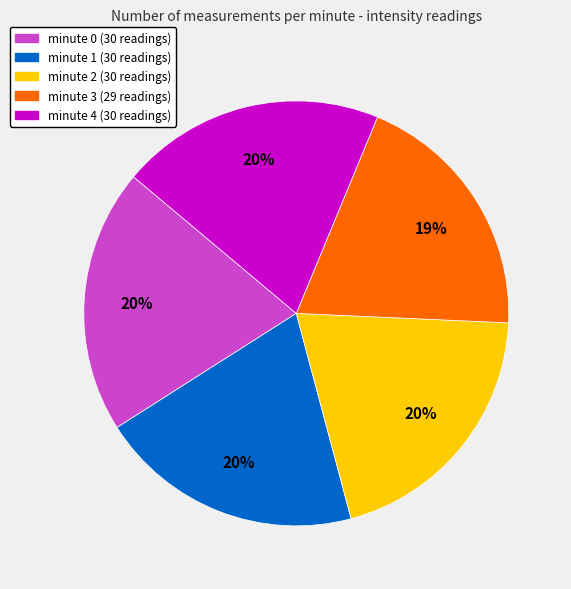

To the nearest percent, what is the average slice percentage?

20%